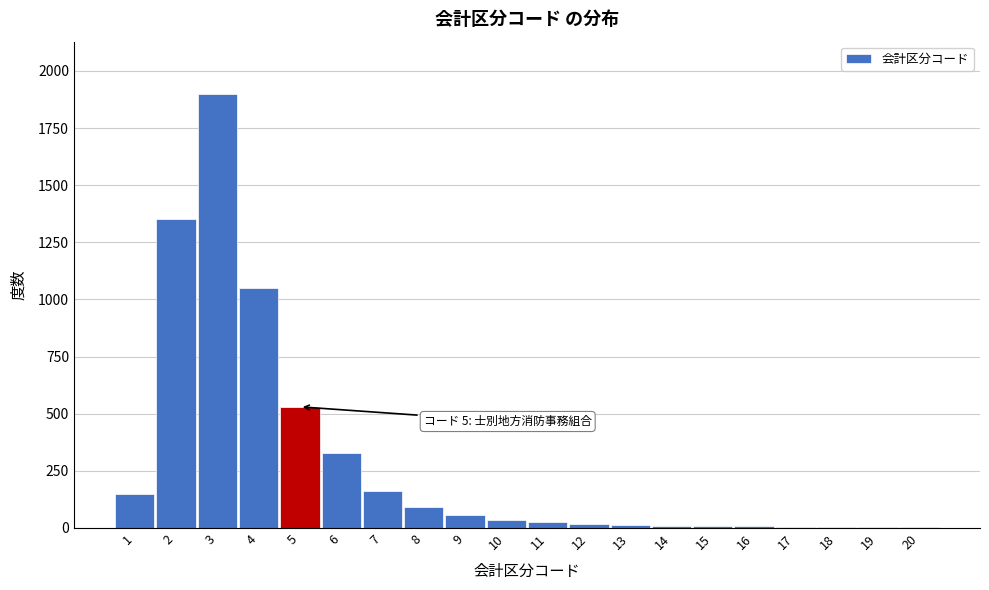

What is the sum of all values?

5749